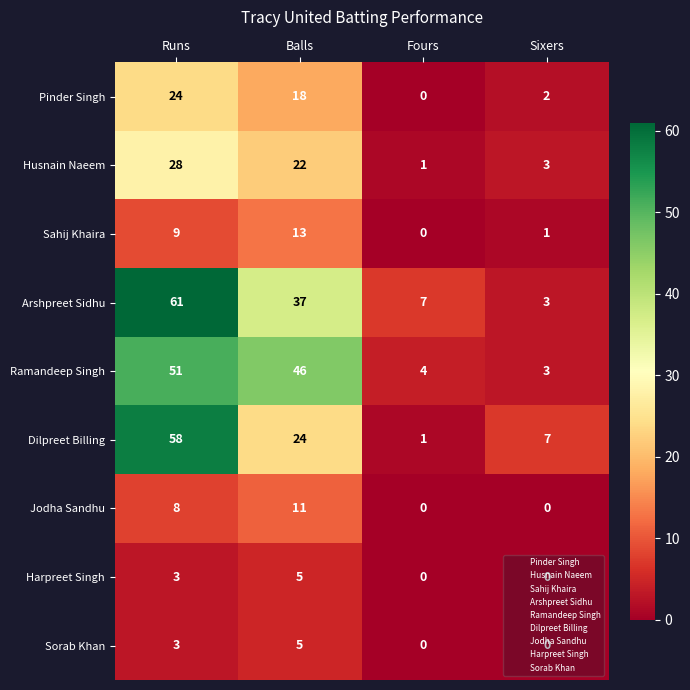

The Husnain Naeem series shows 3 at Sixers. True or false?

True